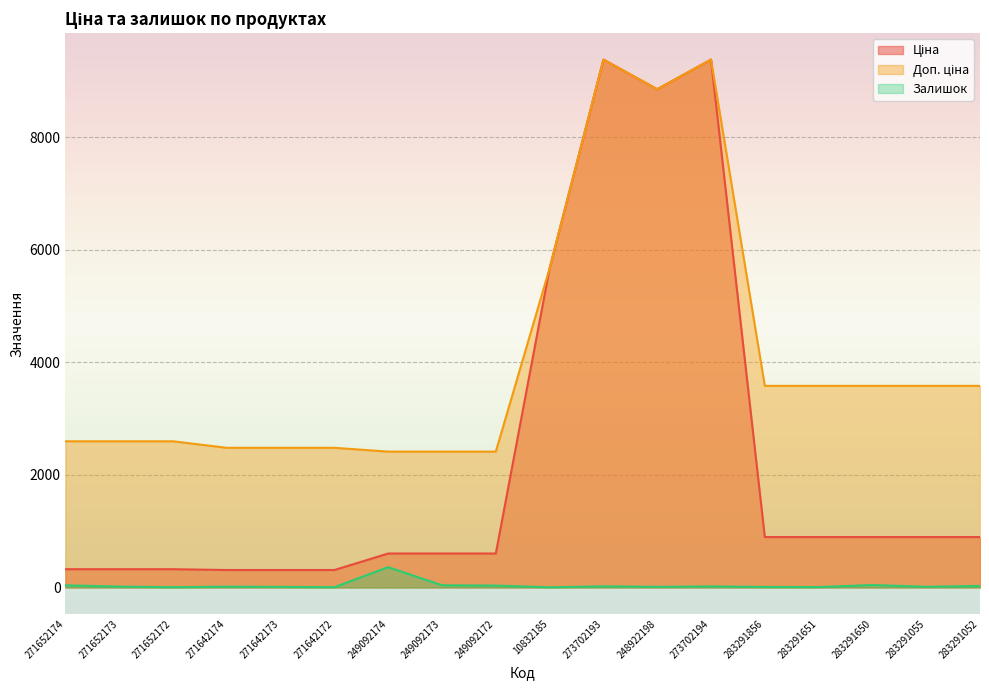

What is the difference between the highest and lowest values at 249092174?

2053.8